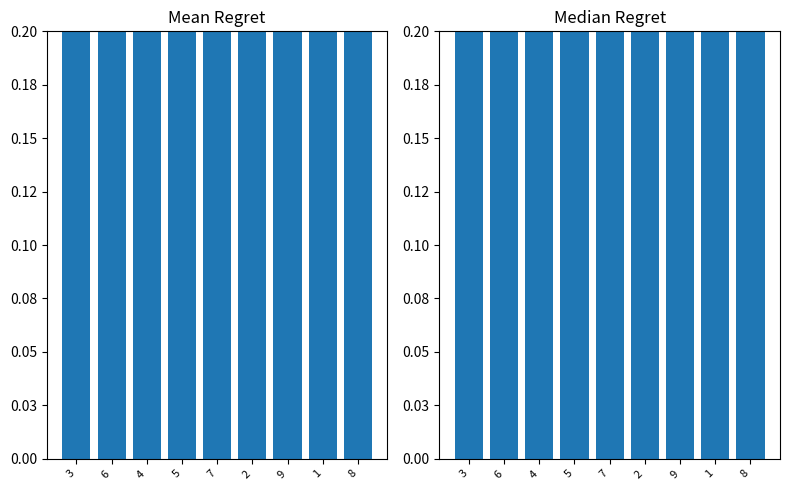

What position from the right is 6?

8